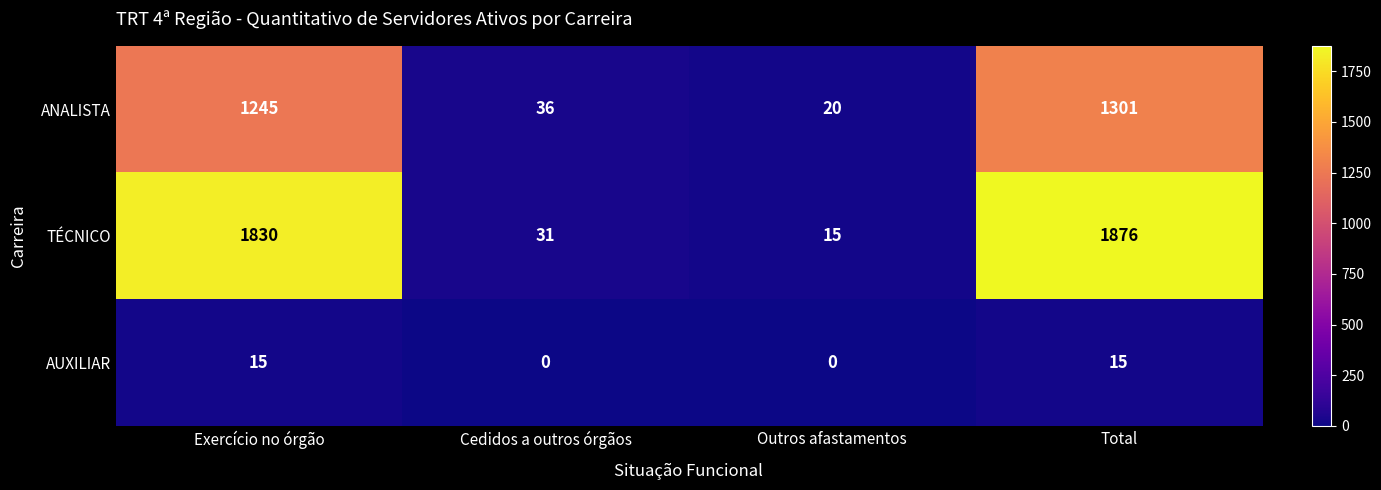

Reading right to left, what are all the values shown in this chart?

ANALISTA: 1301	20	36	1245
TÉCNICO: 1876	15	31	1830
AUXILIAR: 15	0	0	15